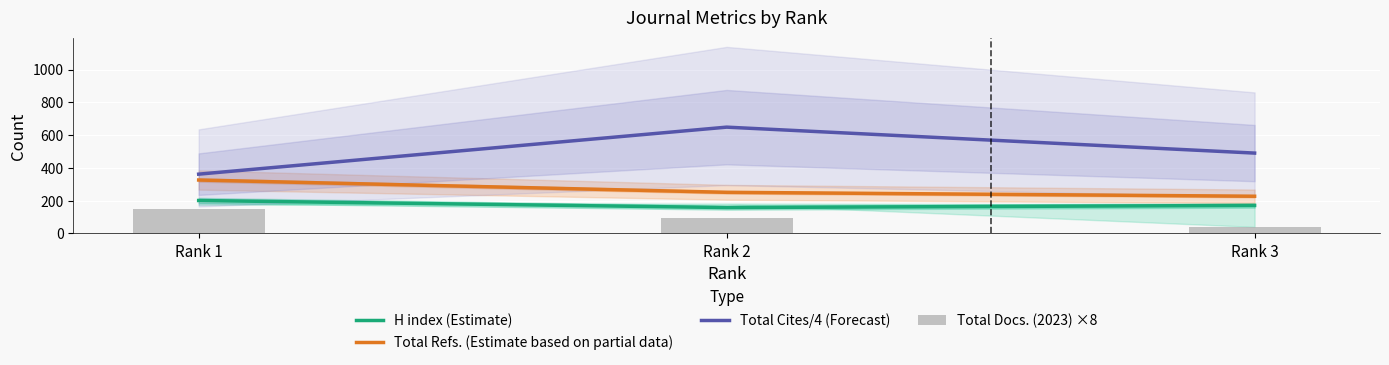

What are all the series names shown in the legend?

H index (Estimate), Total Refs. (Estimate based on partial data), Total Cites/4 (Forecast), Total Docs. (2023) ×8